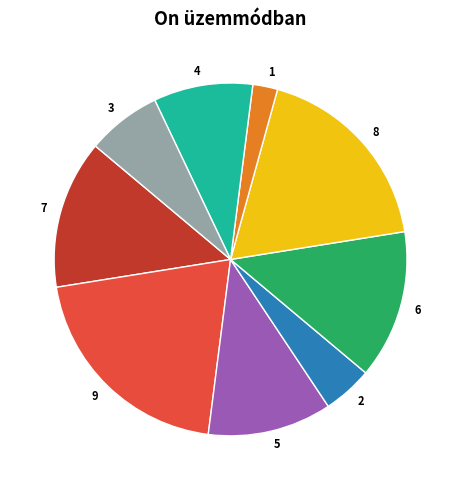

Is the sum of 8 and 5 greater than half?

No